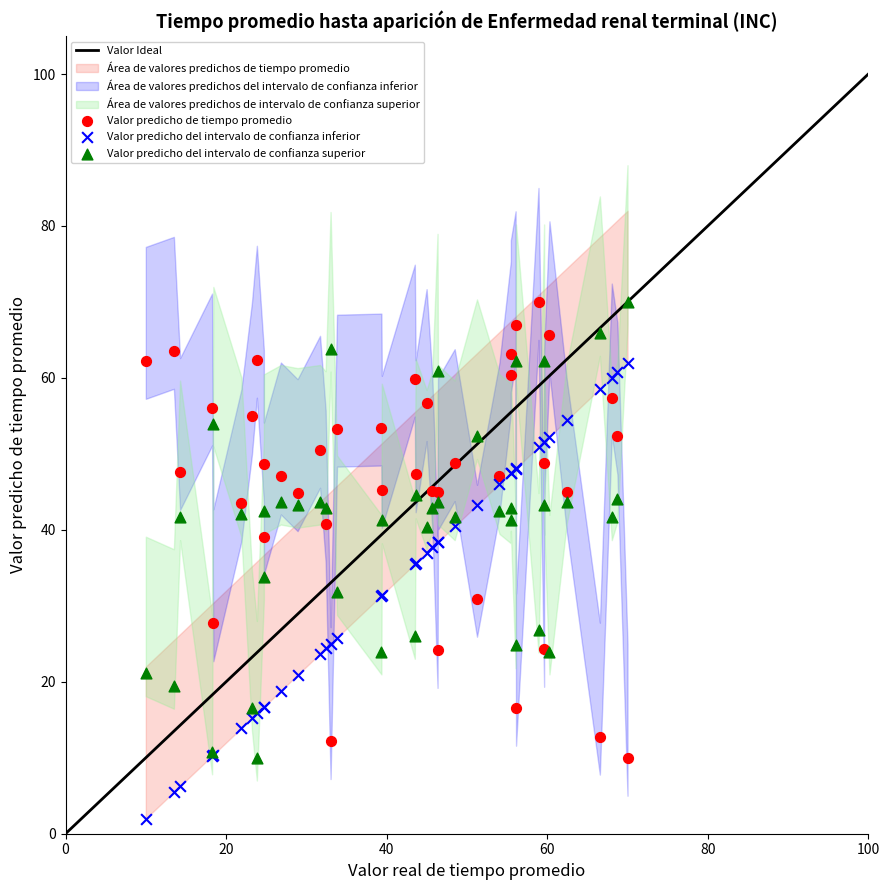

What is the X range (max minus min) for the scatter plot?

60.0